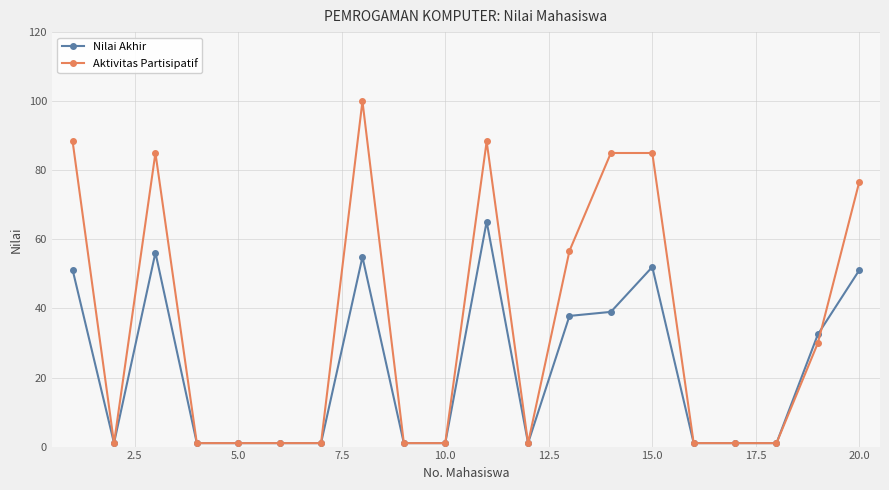

What is the highest value of the Aktivitas Partisipatif series?

100.0